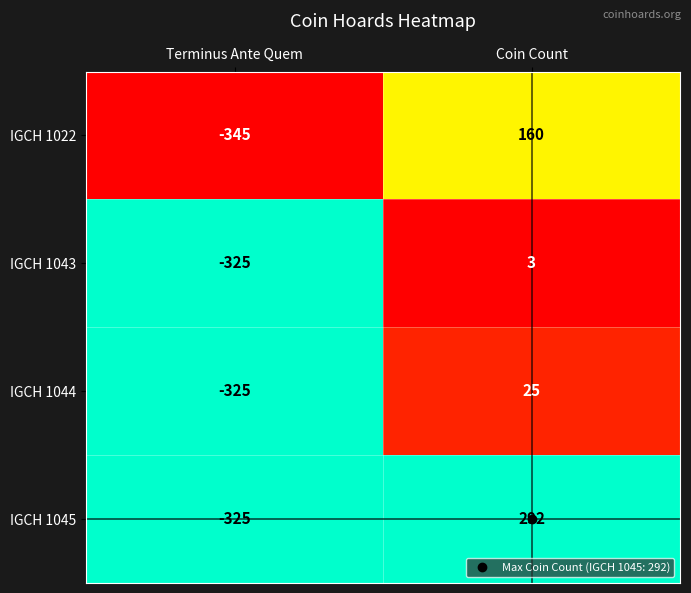

What is the approximate value of IGCH 1043 at Terminus Ante Quem?

-325